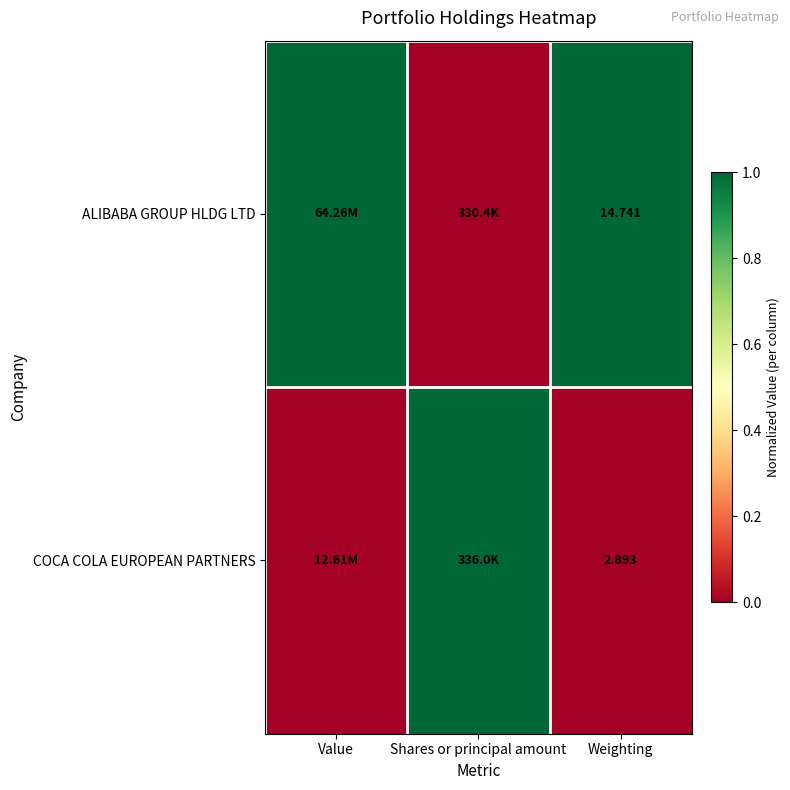

Rank the series at Weighting from highest to lowest value.

ALIBABA GROUP HLDG LTD, COCA COLA EUROPEAN PARTNERS